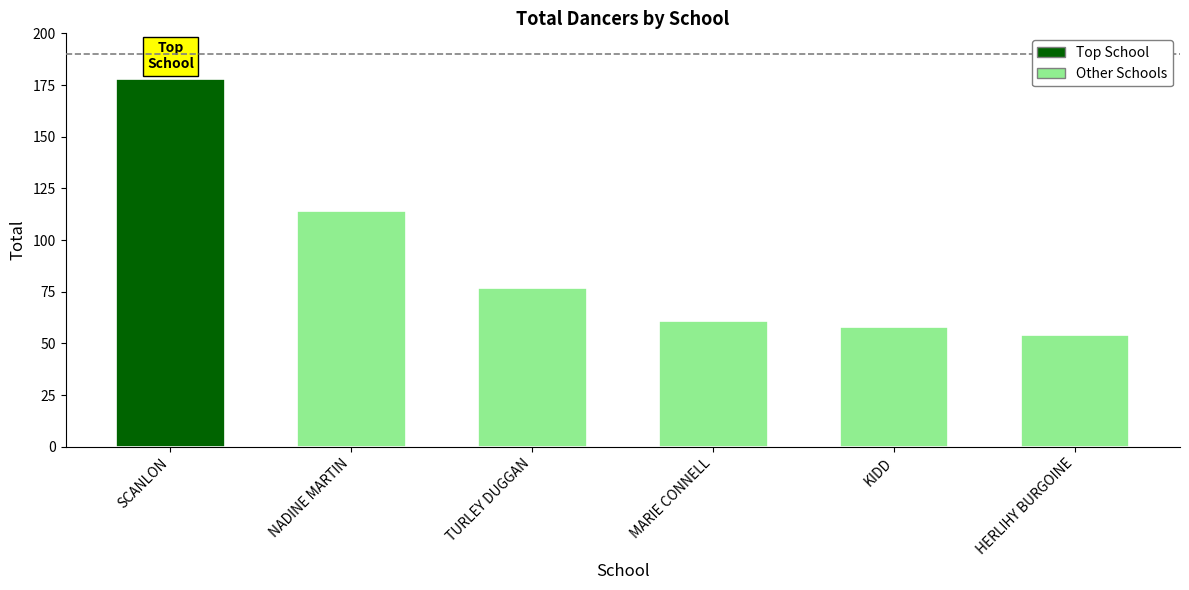

What is the label of the 5th bar from the right?

NADINE MARTIN